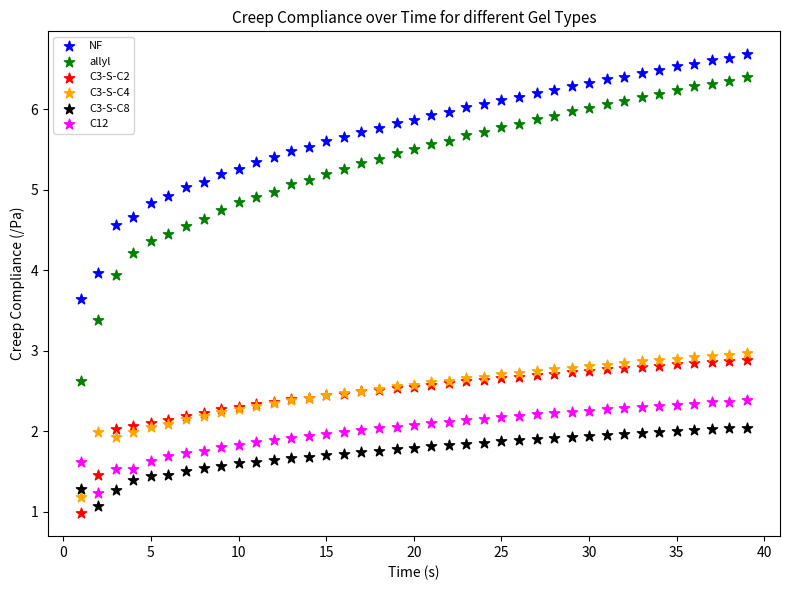

What are all the series names shown in the legend?

NF, allyl, C3-S-C2, C3-S-C4, C3-S-C8, C12